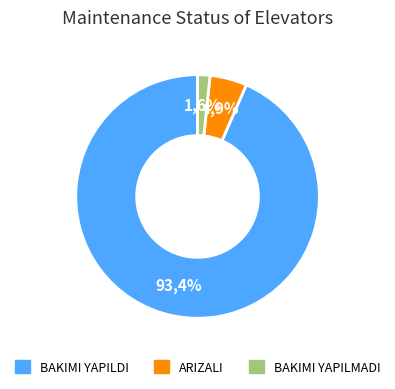

How many segments does this pie chart have?

3